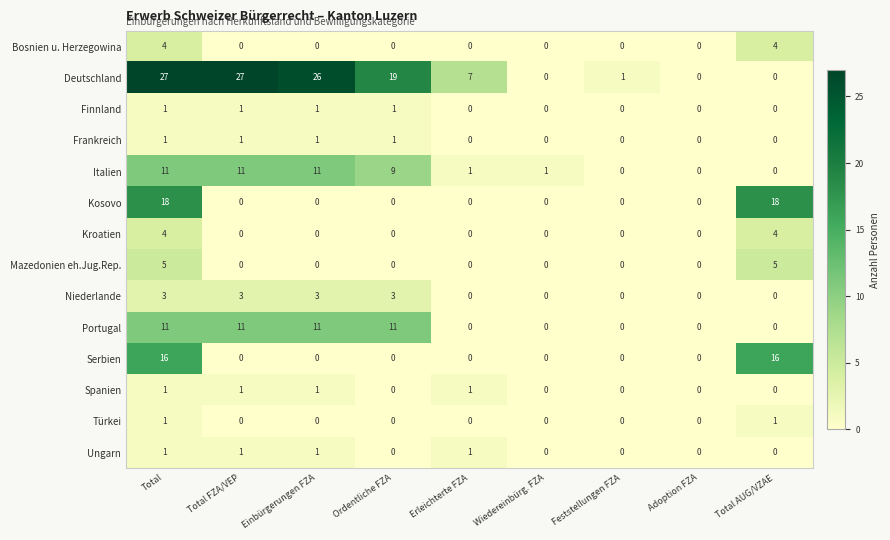

What is the sum of the Niederlande values at Total FZA/VEP and Ordentliche FZA?

6